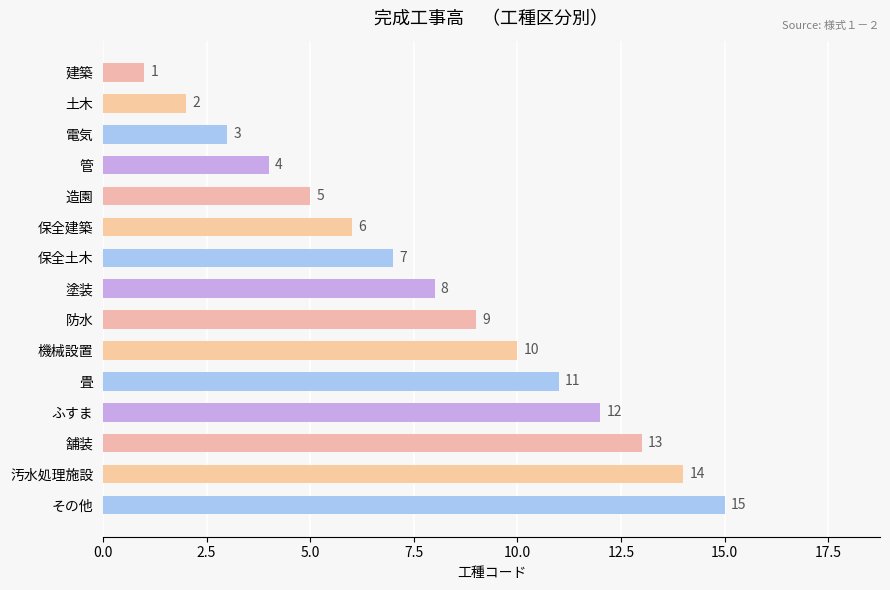

How many data points are less than 8?

7